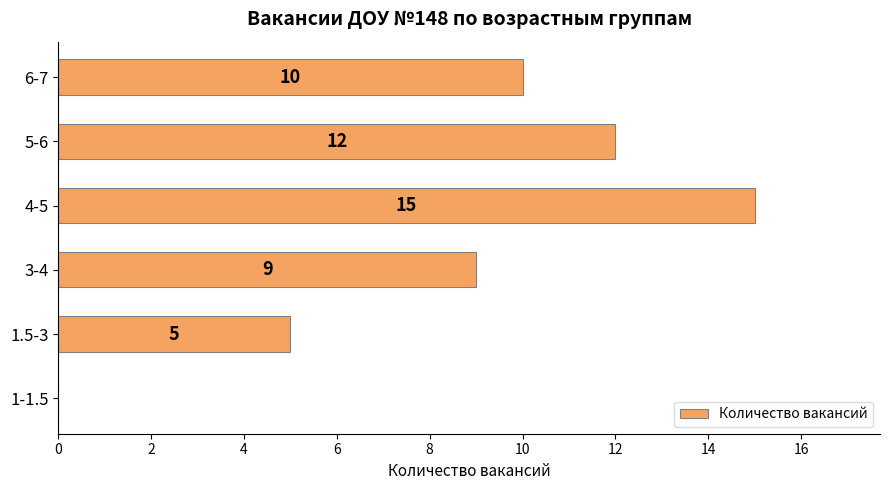

Which has a higher value, 6-7 or 4-5?

4-5